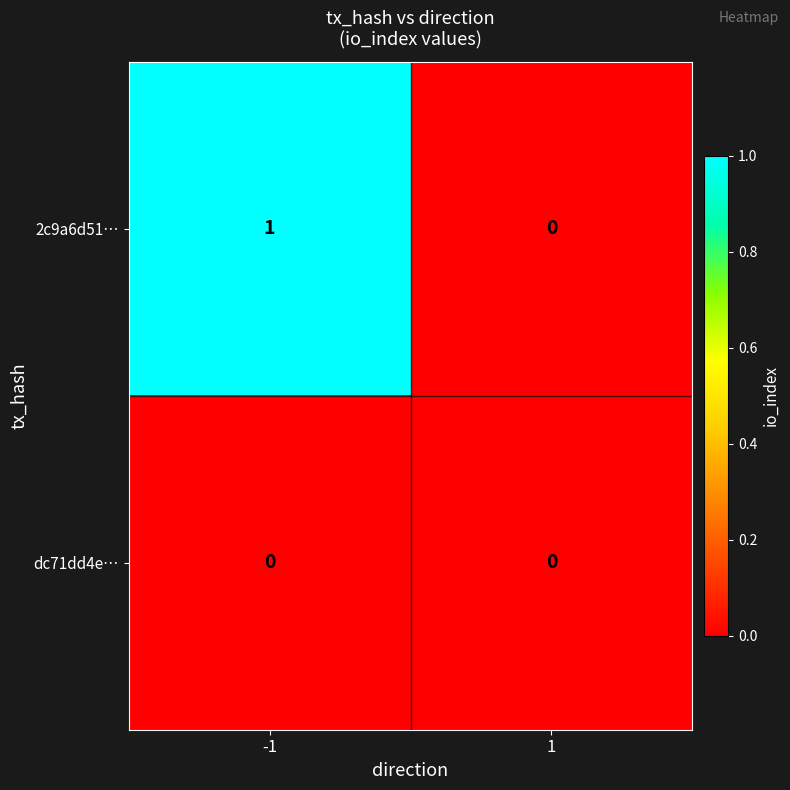

Which series changed the most between -1 and 1?

2c9a6d51…